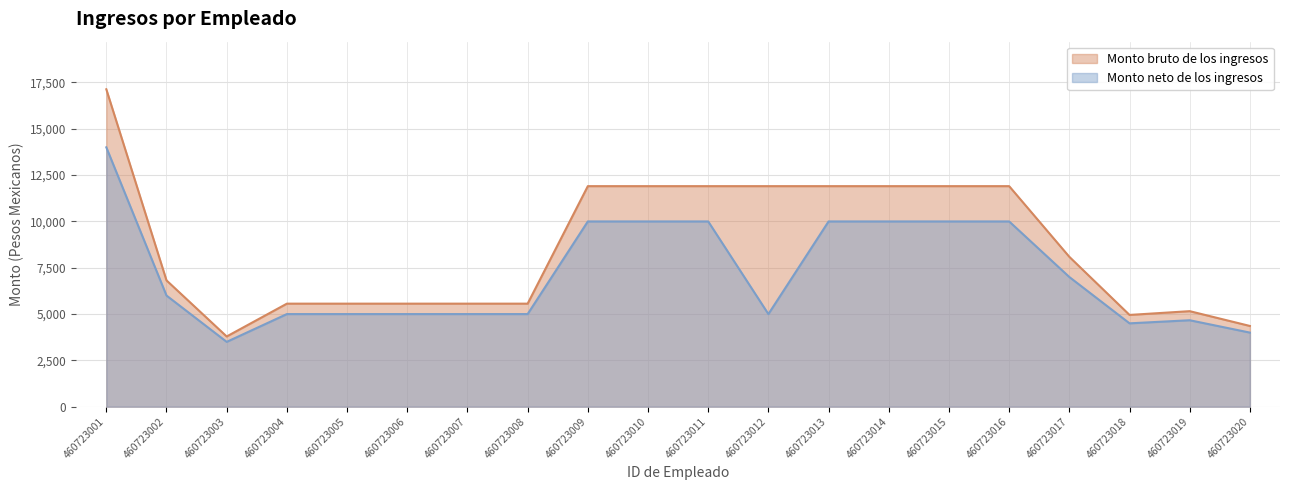

Reading right to left, extract all data points from this chart.

Monto bruto de los ingresos: 460723020=4357.9	460723019=5156.7	460723018=4953.3	460723017=8089.8	460723016=11904.6	460723015=11904.6	460723014=11904.6	460723013=11904.6	460723012=11904.6	460723011=11904.6	460723010=11904.6	460723009=11904.6	460723008=5562.4	460723007=5562.4	460723006=5562.4	460723005=5562.4	460723004=5562.4	460723003=3791.2	460723002=6818.1	460723001=17133.4
Monto neto de los ingresos: 460723020=4000.0	460723019=4667.0	460723018=4500.0	460723017=7000.0	460723016=10000.0	460723015=10000.0	460723014=10000.0	460723013=10000.0	460723012=5000.0	460723011=10000.0	460723010=10000.0	460723009=10000.0	460723008=5000.0	460723007=5000.0	460723006=5000.0	460723005=5000.0	460723004=5000.0	460723003=3500.0	460723002=6000.0	460723001=14000.0